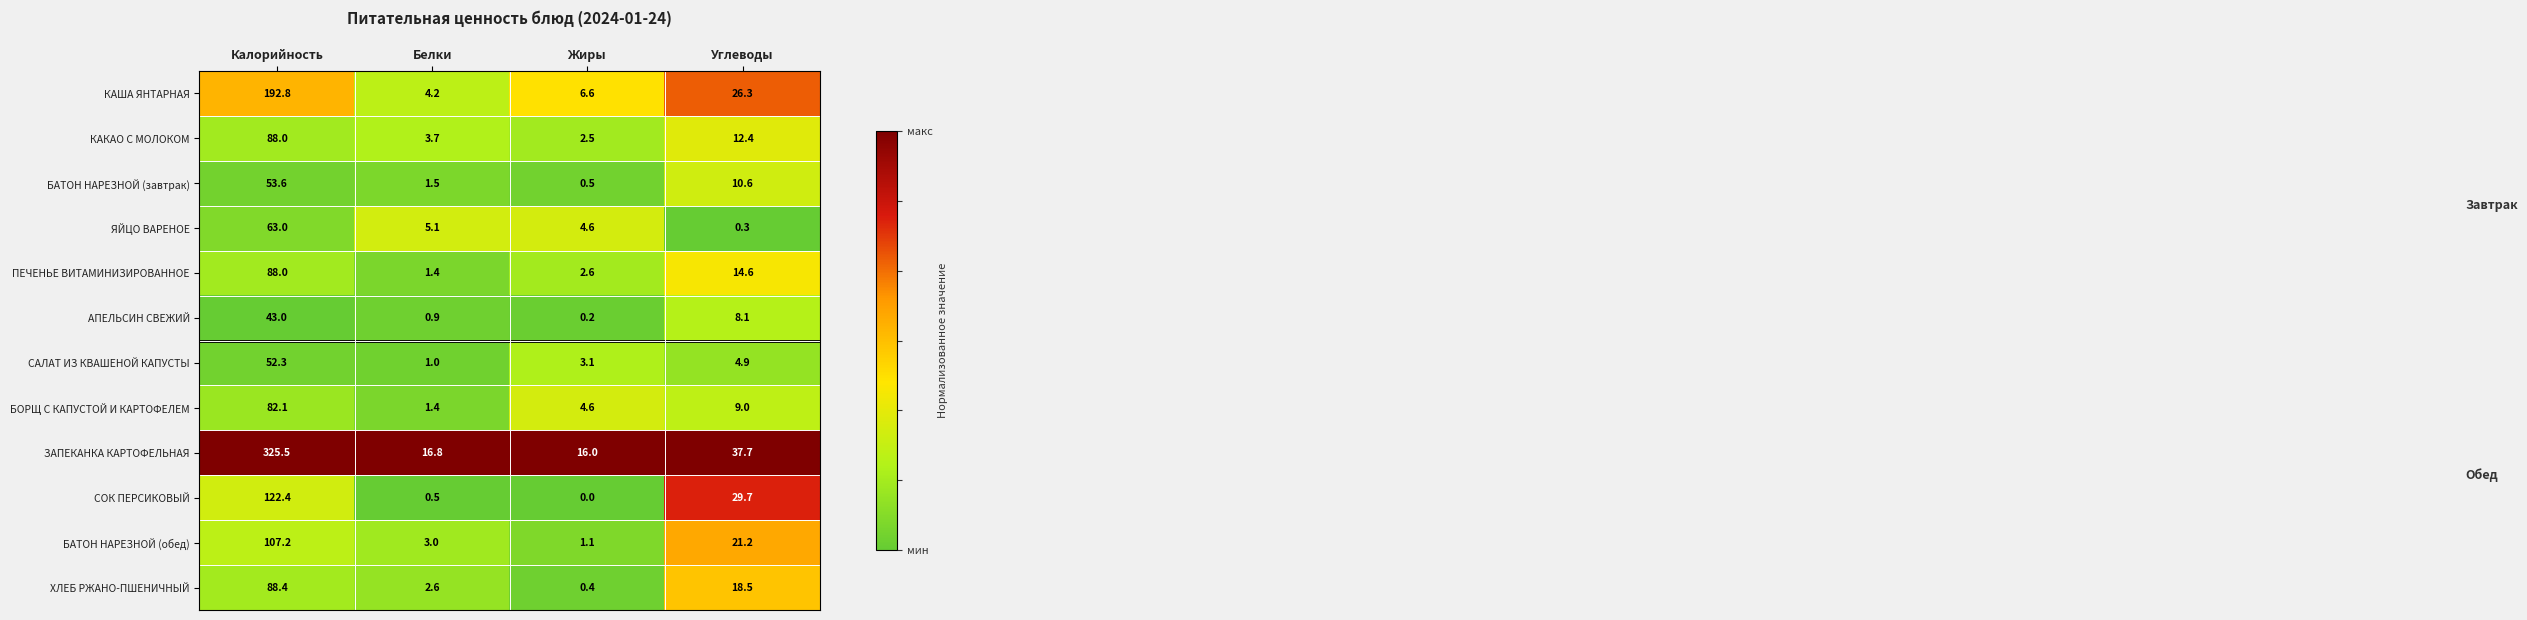

Where is КАКАО С МОЛОКОМ nearest to the value 45?

Углеводы